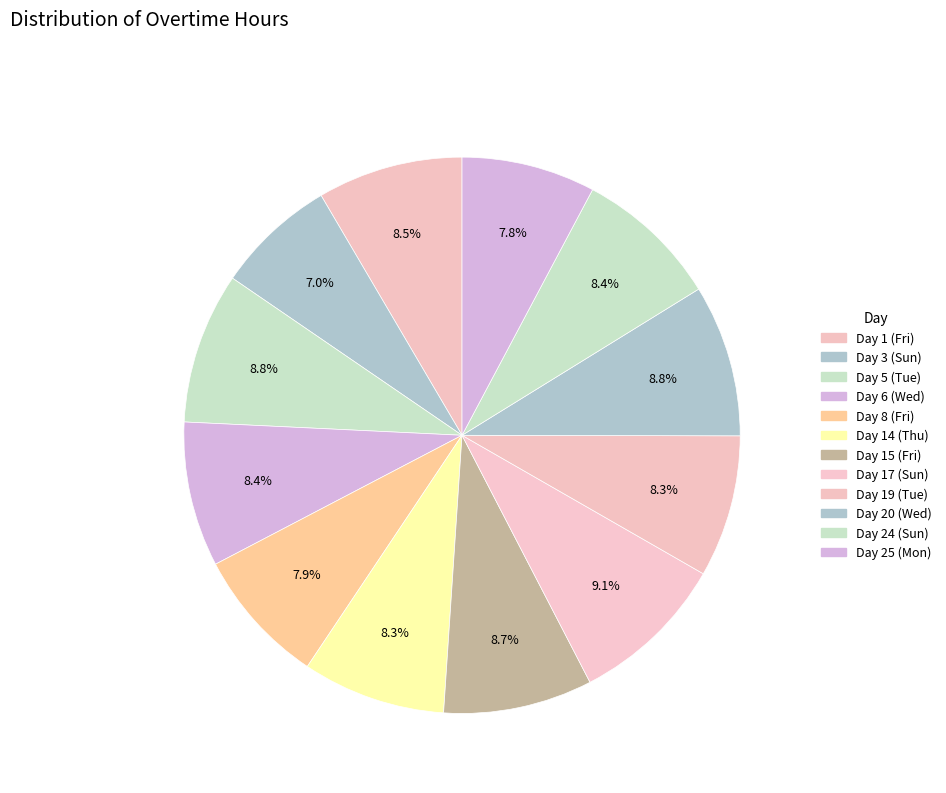

Count the number of slices in the pie.

12